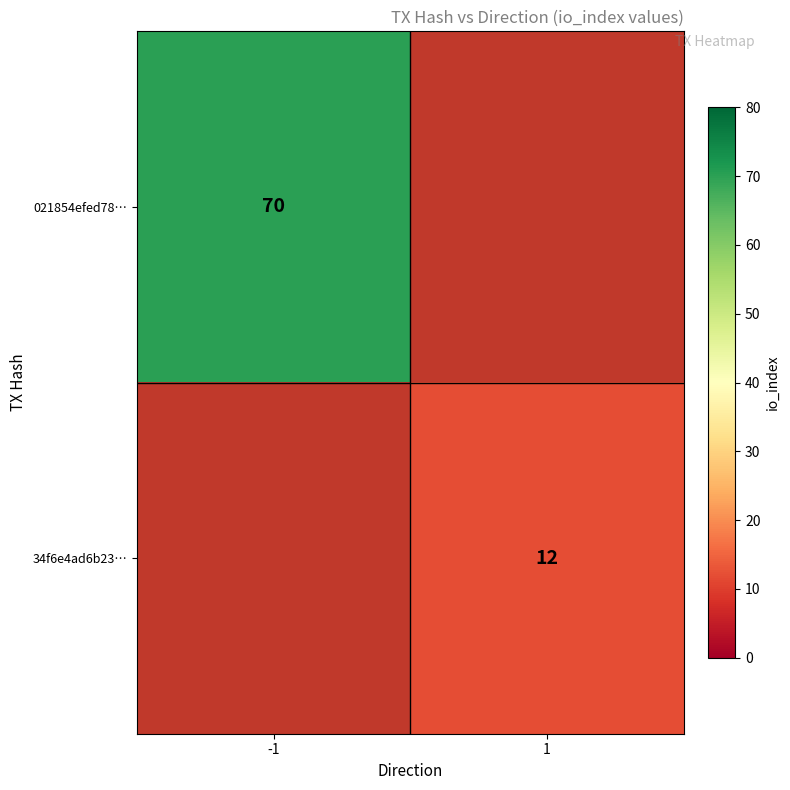

Is it true that 021854efed78… equals 26 at -1?

False